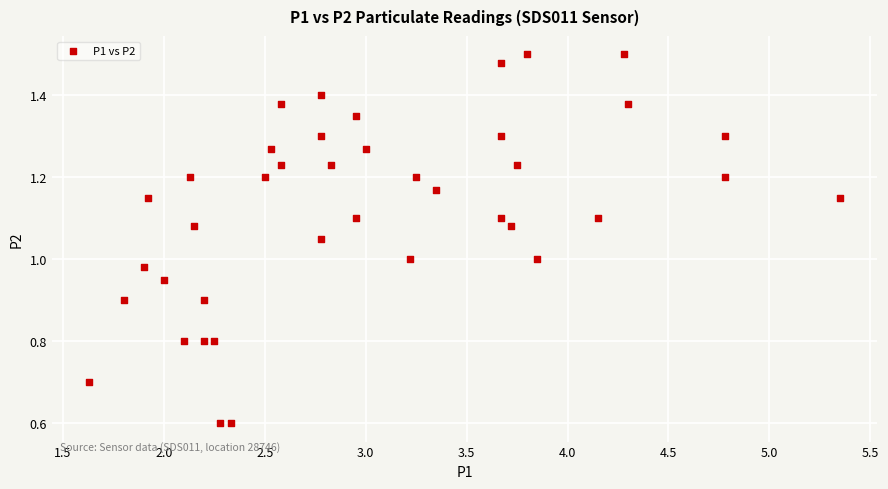

What is the range of X values (max minus min)?

3.7